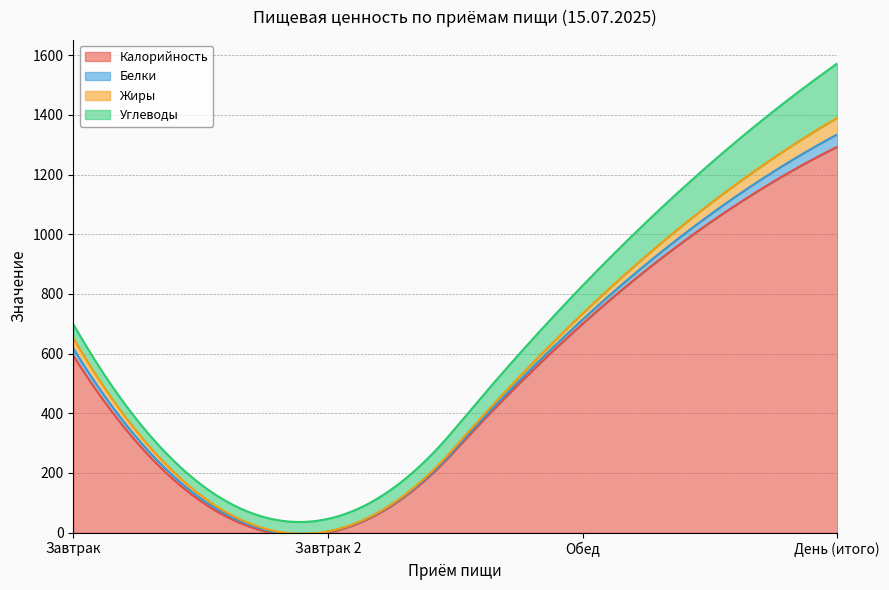

Which series has the largest range (max minus min)?

Калорийность